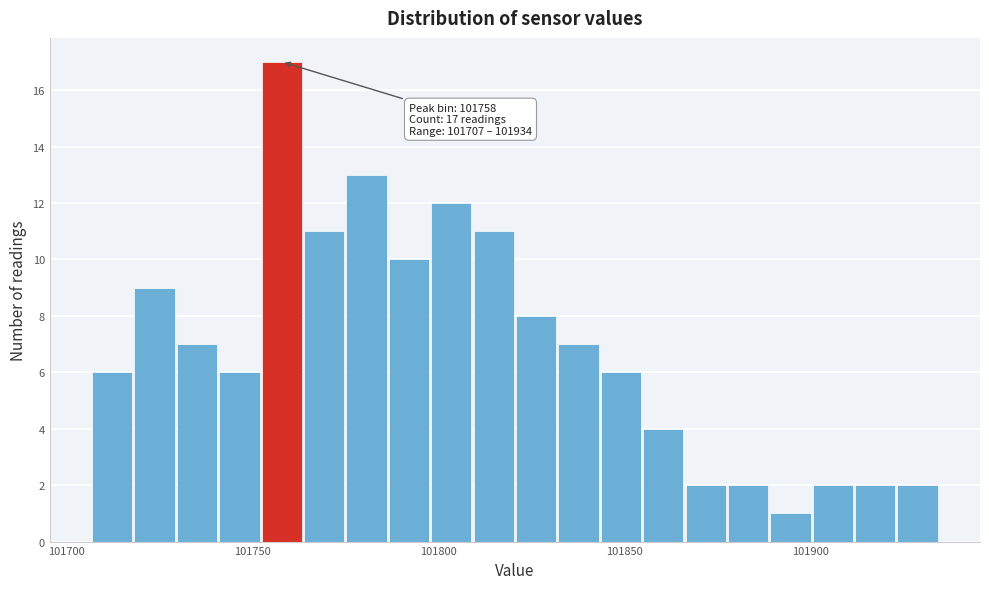

Around what value on the x-axis is the tallest bar? Give the approximate position of its centre, as read against the axis.

101760